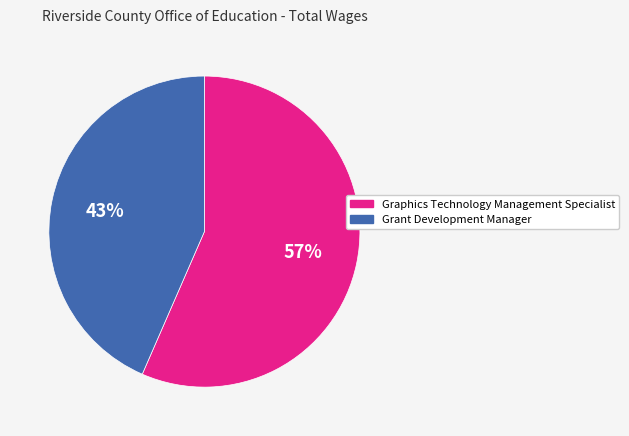

Does any single category account for the majority?

Yes